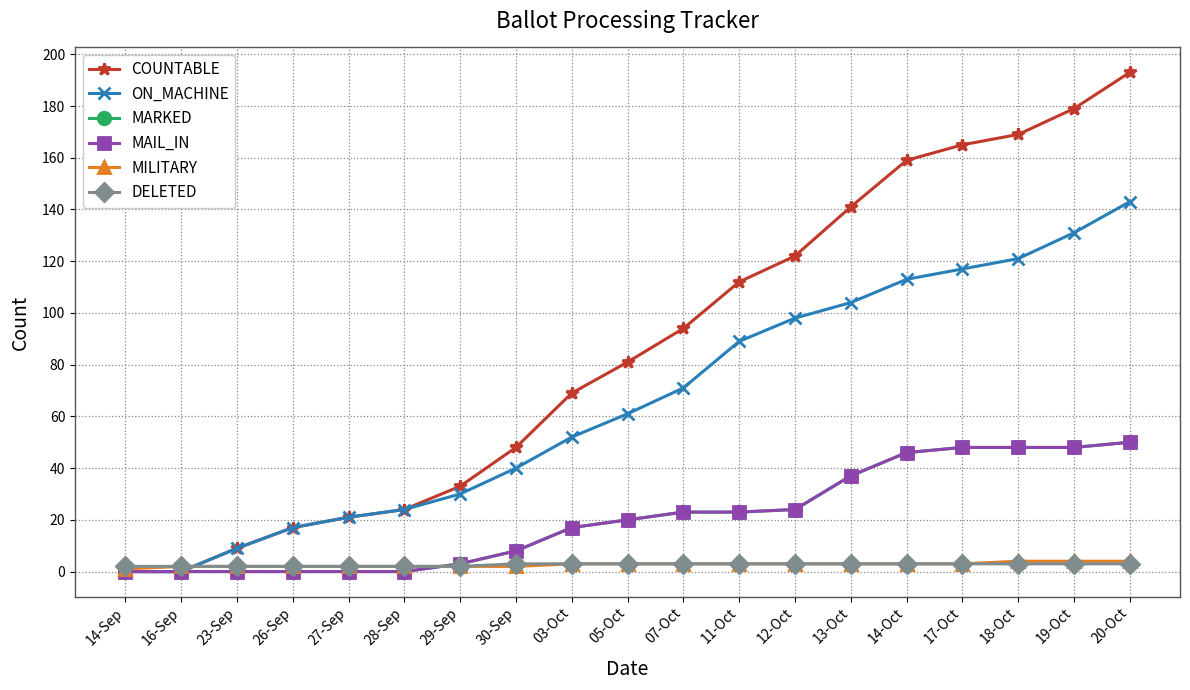

Reading left to right, transcribe all the data shown in this chart.

COUNTABLE: 0	0	9	17	21	24	33	48	69	81	94	112	122	141	159	165	169	179	193
ON_MACHINE: 0	0	9	17	21	24	30	40	52	61	71	89	98	104	113	117	121	131	143
MARKED: 0	0	0	0	0	0	3	8	17	20	23	23	24	37	46	48	48	48	50
MAIL_IN: 0	0	0	0	0	0	3	8	17	20	23	23	24	37	46	48	48	48	50
MILITARY: 1	2	2	2	2	2	2	2	3	3	3	3	3	3	3	3	4	4	4
DELETED: 2	2	2	2	2	2	2	3	3	3	3	3	3	3	3	3	3	3	3